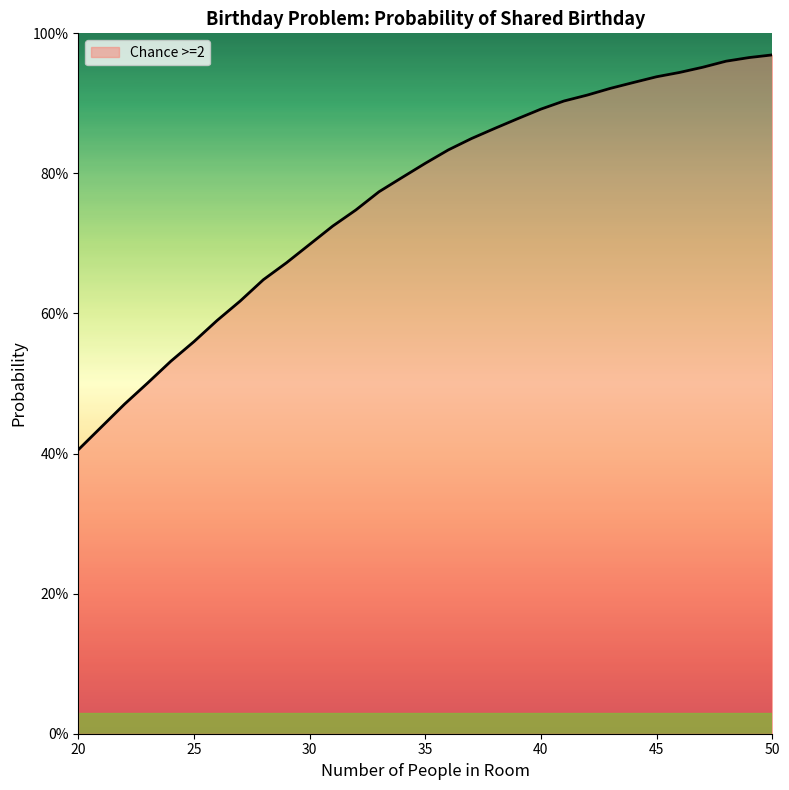

Which category has the lowest value across all series?

20